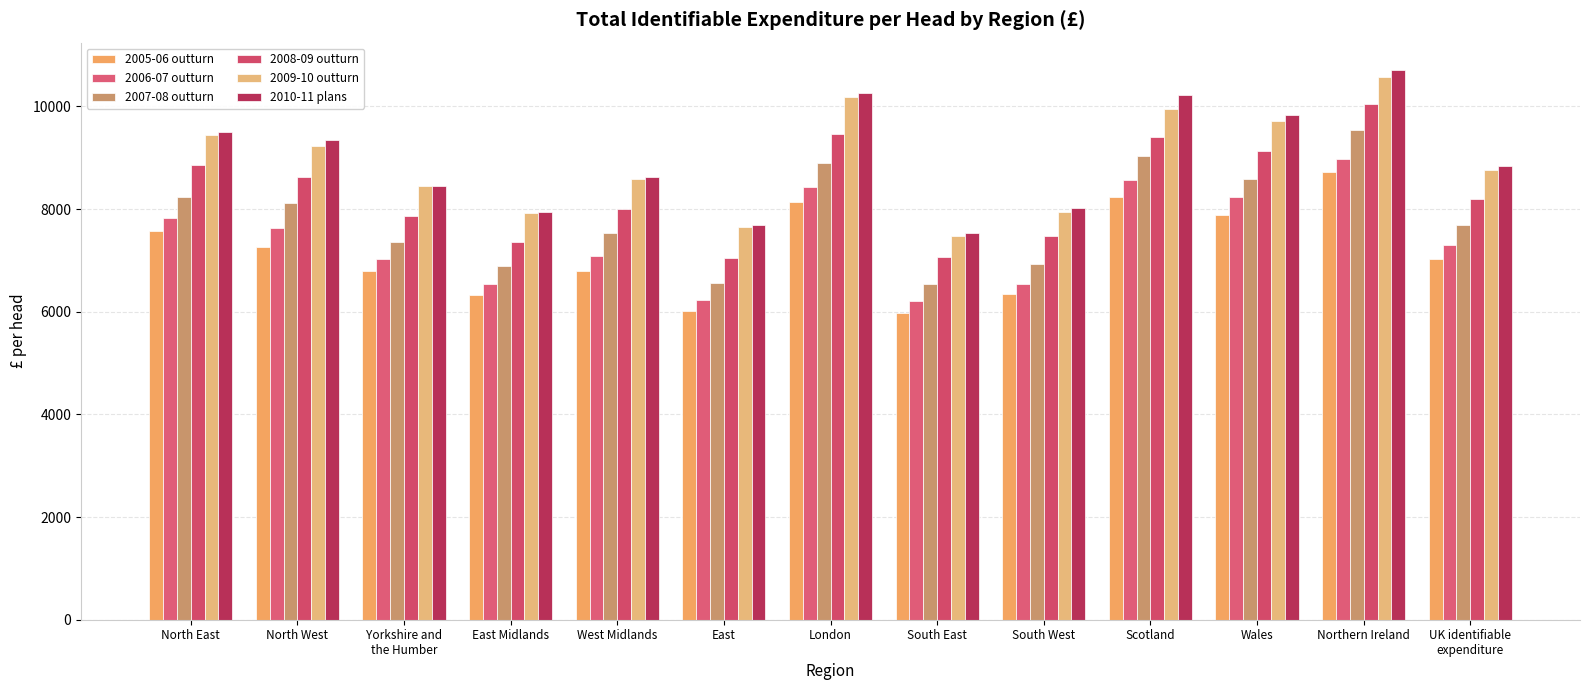

How many distinct data groups are displayed?

6